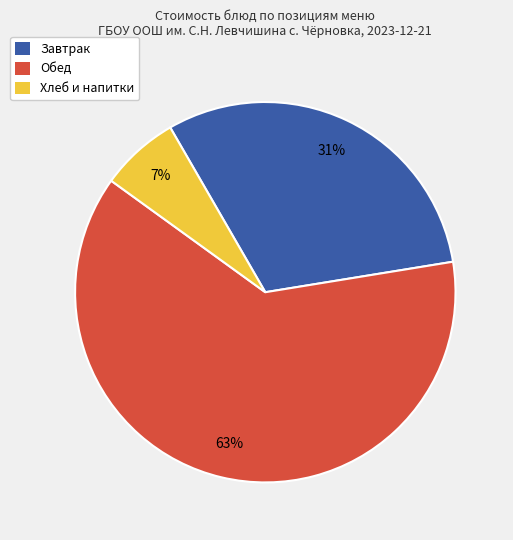

Do Хлеб и напитки and Обед together represent more than half of the pie?

Yes